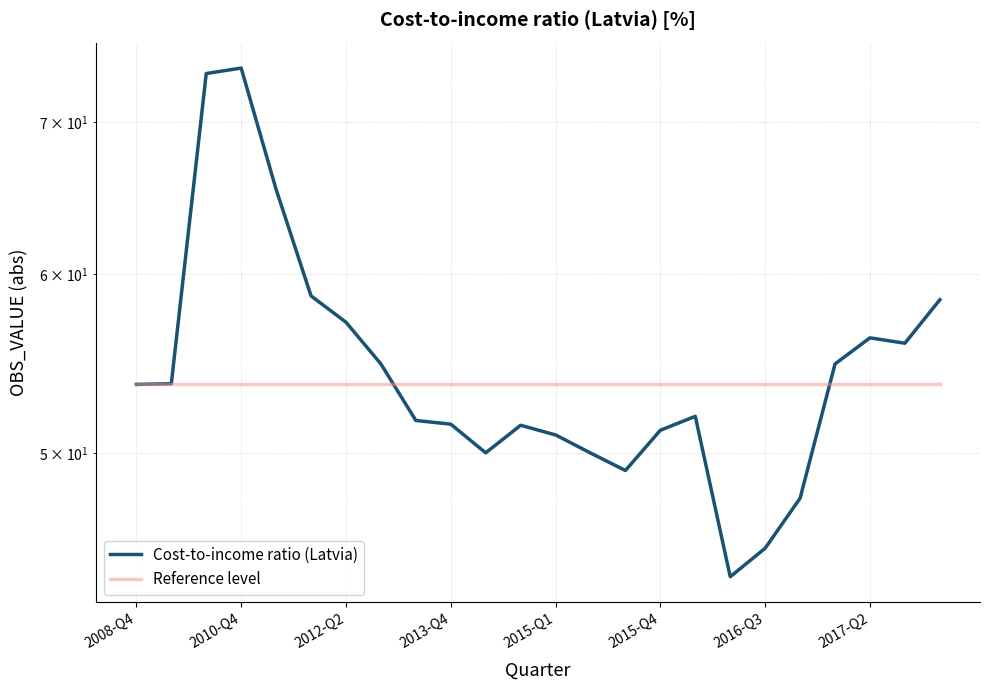

What is the sum of the Reference level values at 13 and 20?

107.3